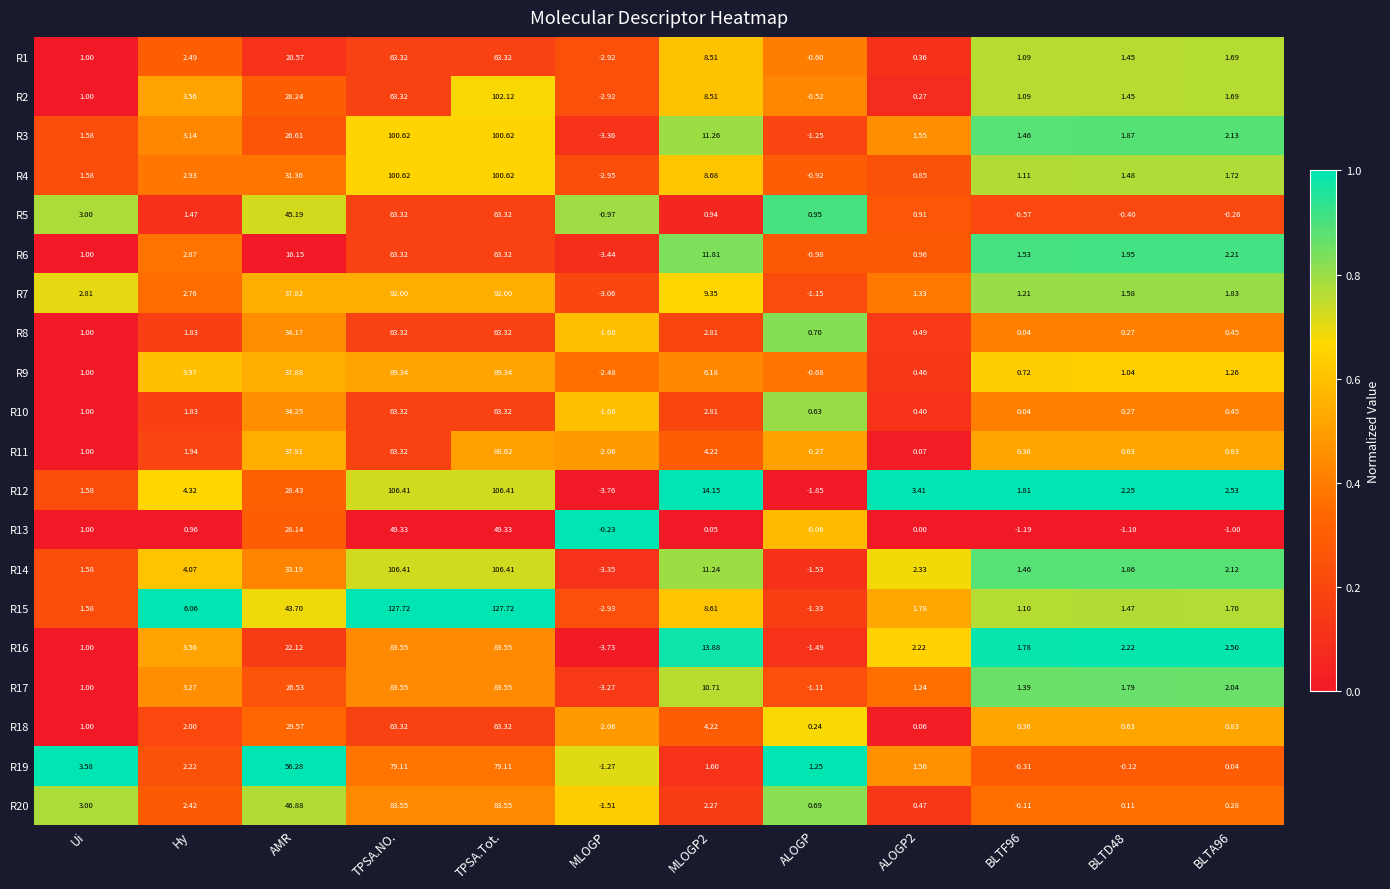

Is the value of R3 at TPSA.Tot. greater than the value of R7 at MLOGP2?

Yes